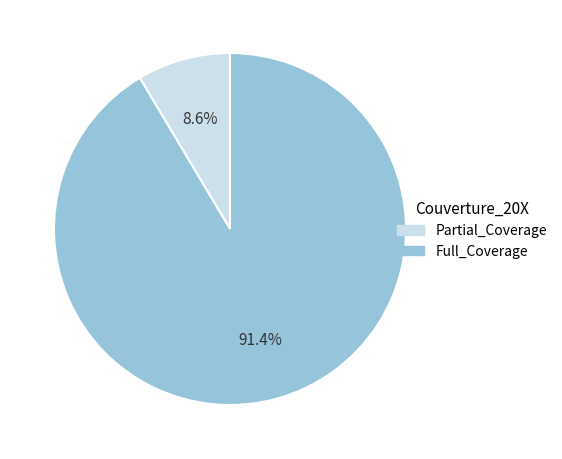

Is there any slice that represents more than half of the pie?

Yes